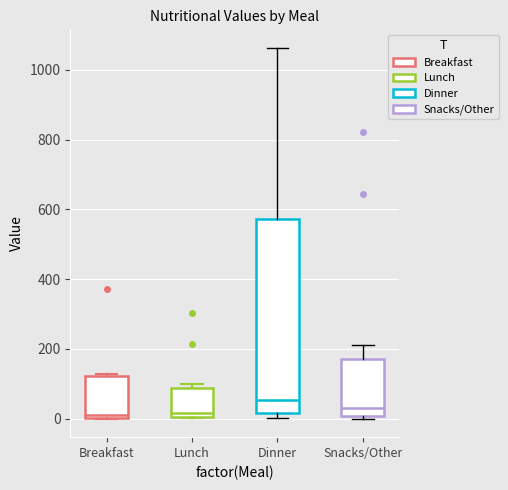

Where does the median line of the box for Lunch sit on the y-axis? The values are not printed on the chart, so give them approximately, as read against the axis.

20